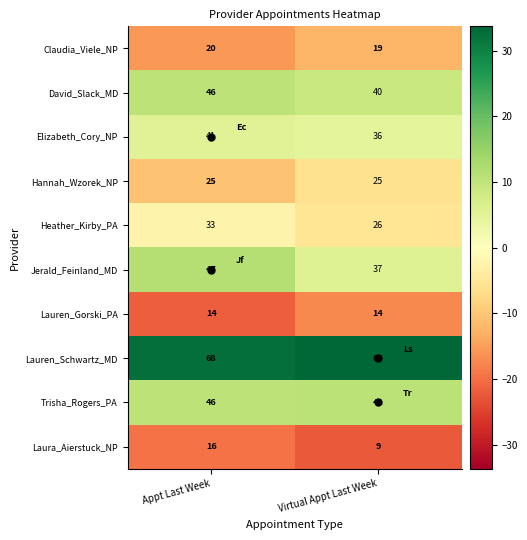

List the labels in order of Laura_Aierstuck_NP value, largest first.

Appt Last Week, Virtual Appt Last Week